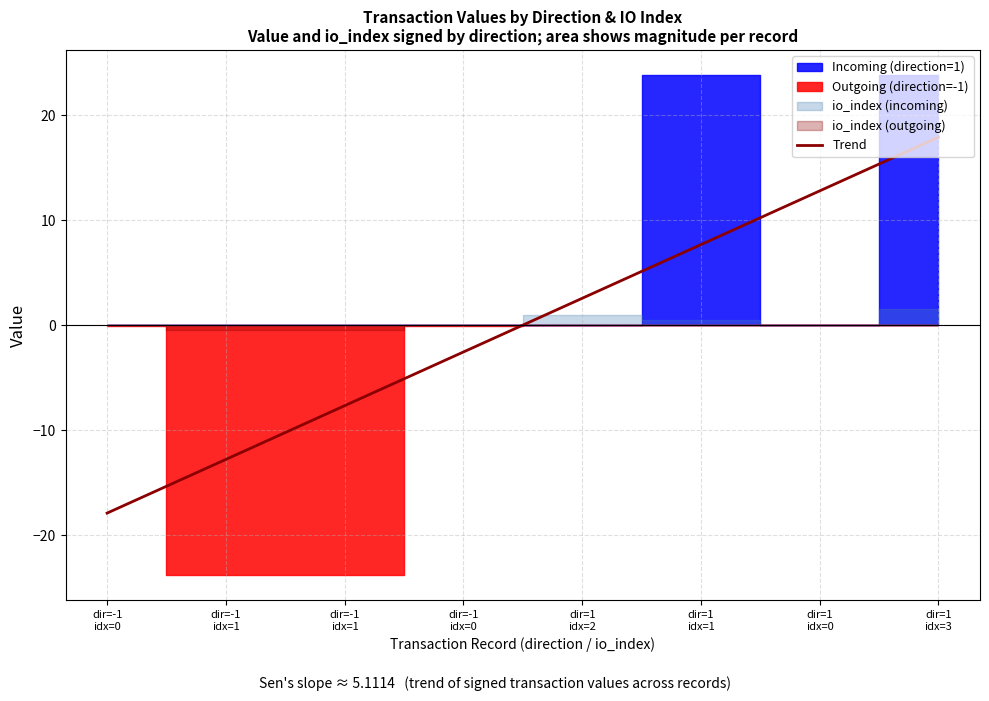

Is it true that valid_mainchain equals 1.4 at 1?

False